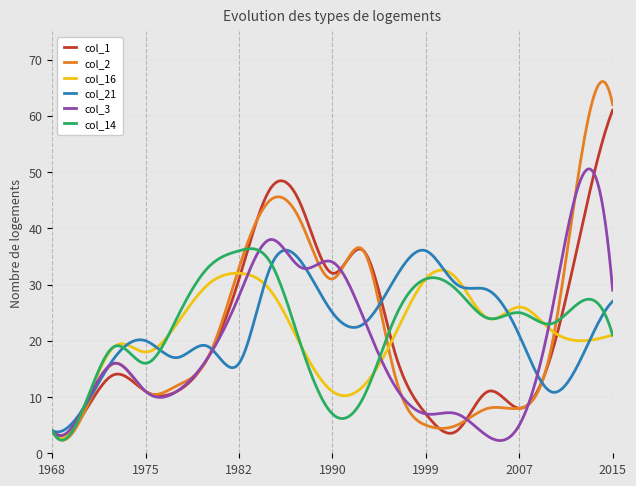

What is the minimum value for col_14?

2.3